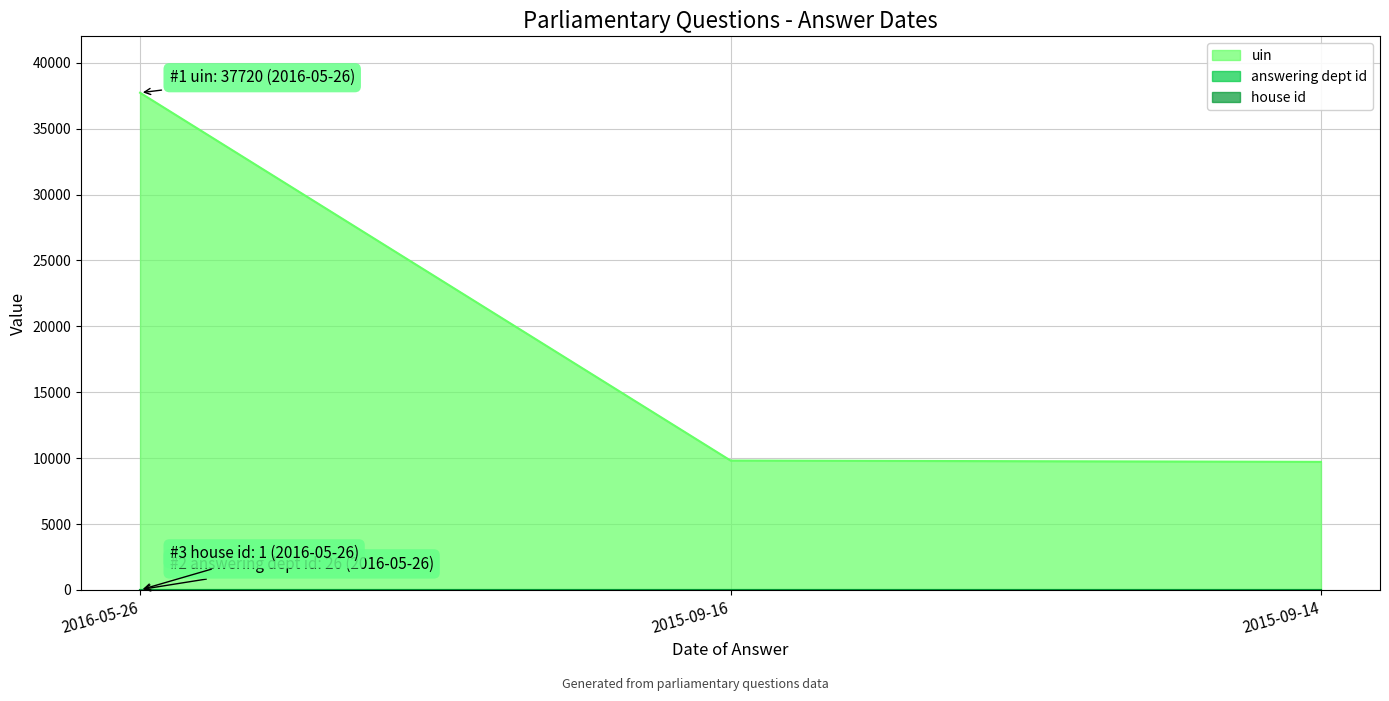

Is it true that answering dept id equals 14 at 2016-05-26?

False